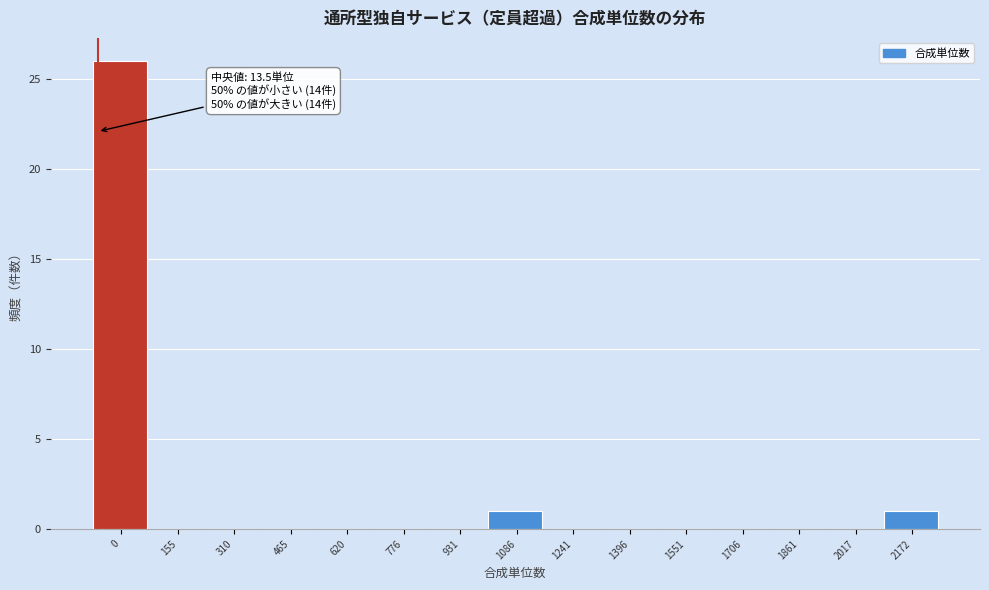

Reading left to right, what are all the values shown in this chart?

0=26	155=0	310=0	465=0	620=0	776=0	931=0	1086=1	1241=0	1396=0	1551=0	1706=0	1861=0	2017=0	2172=1